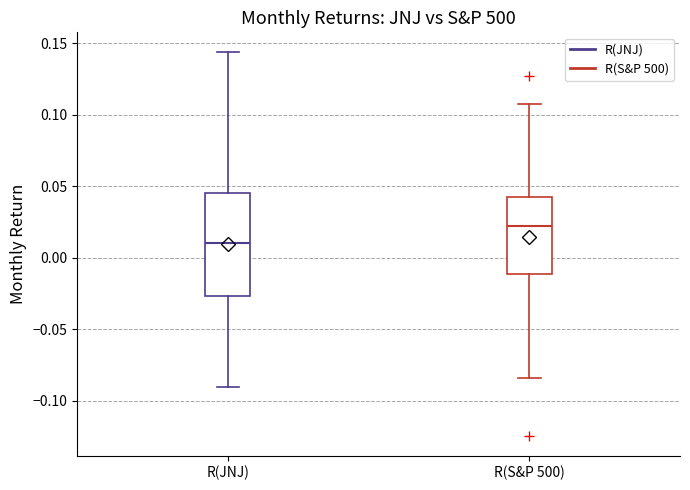

Where does the upper whisker of the box for R(S&P 500) end on the y-axis? The values are not printed on the chart, so give them approximately, as read against the axis.

0.110